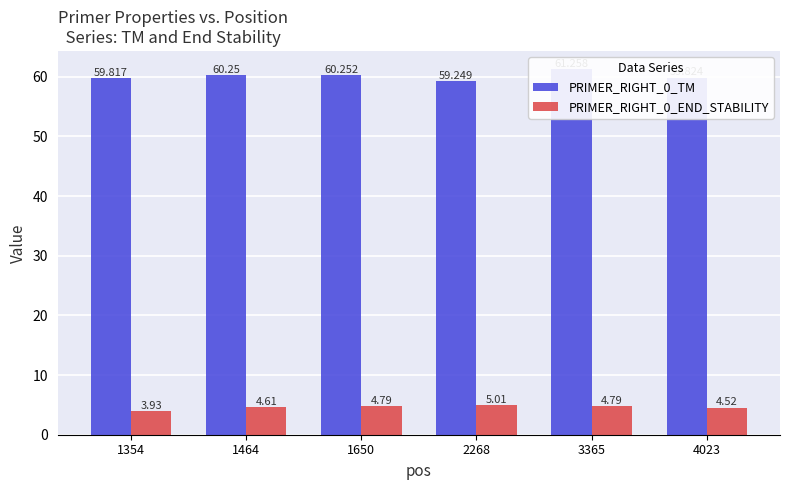

At which category is the sum across all series the highest?

3365